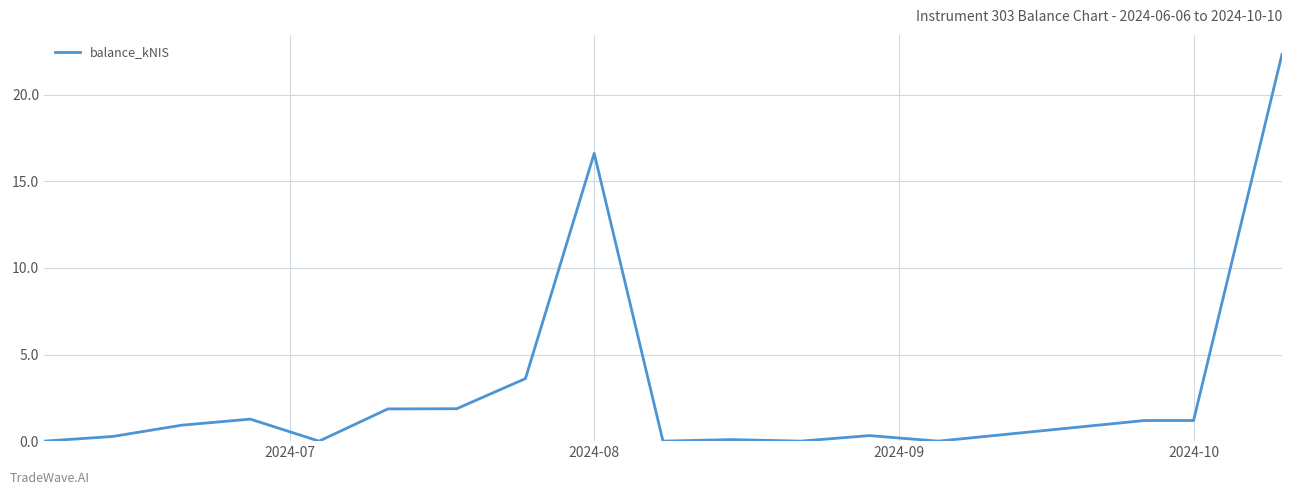

What is the difference between the maximum and minimum values?

22.3